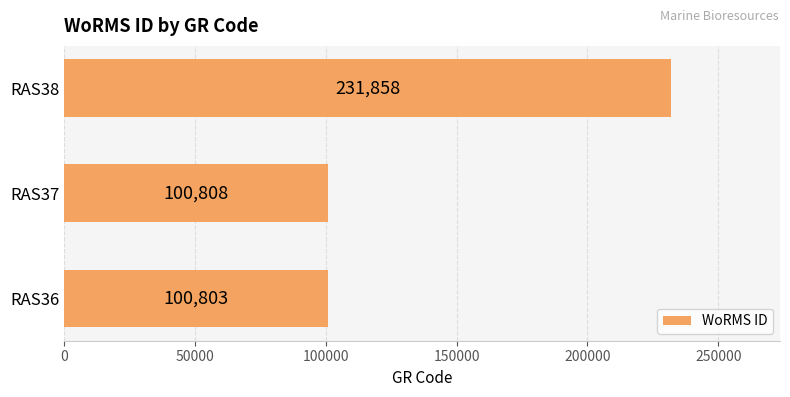

Where is the data nearest to the value 166330?

RAS37